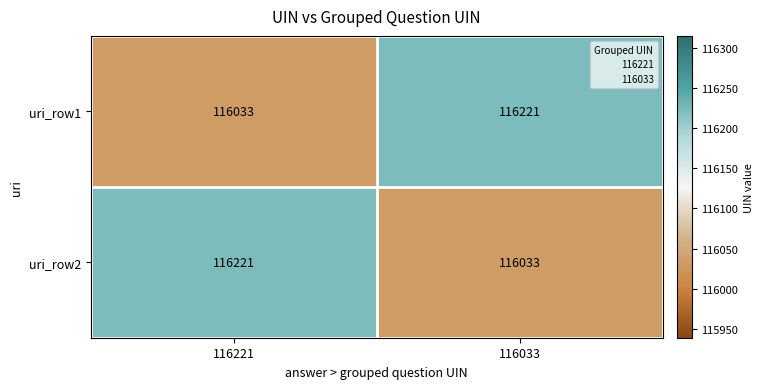

What is the sum of all uri_row2 values?

232254